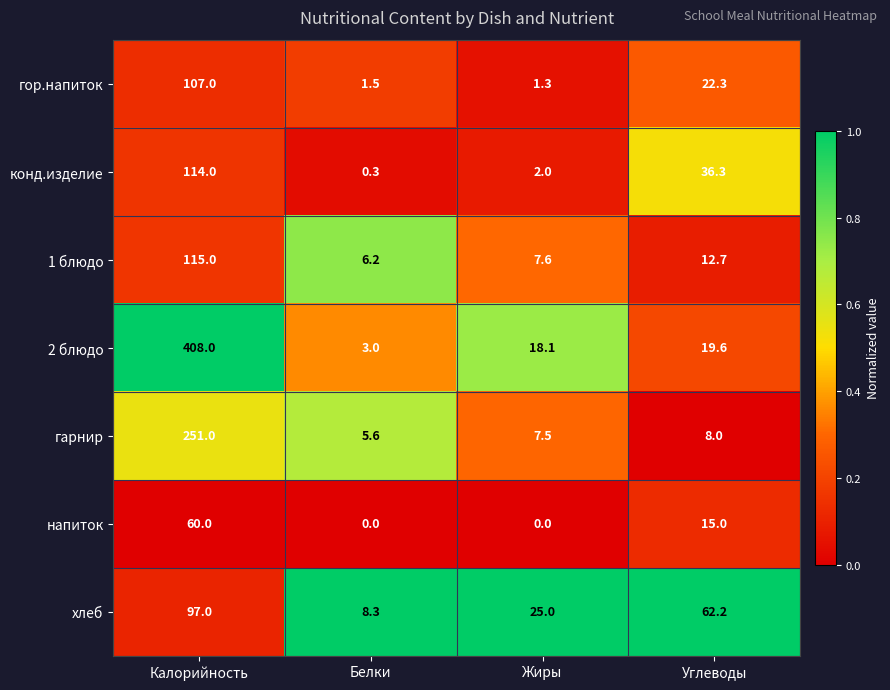

Reading left to right, what are all the values shown in this chart?

гор.напиток: Калорийность=107.0	Белки=1.5	Жиры=1.3	Углеводы=22.3
конд.изделие: Калорийность=114.0	Белки=0.3	Жиры=2.0	Углеводы=36.3
1 блюдо: Калорийность=115.0	Белки=6.2	Жиры=7.6	Углеводы=12.7
2 блюдо: Калорийность=408.0	Белки=3.0	Жиры=18.1	Углеводы=19.6
гарнир: Калорийность=251.0	Белки=5.6	Жиры=7.5	Углеводы=8.0
напиток: Калорийность=60.0	Белки=0.0	Жиры=0.0	Углеводы=15.0
хлеб: Калорийность=97.0	Белки=8.3	Жиры=25.0	Углеводы=62.2